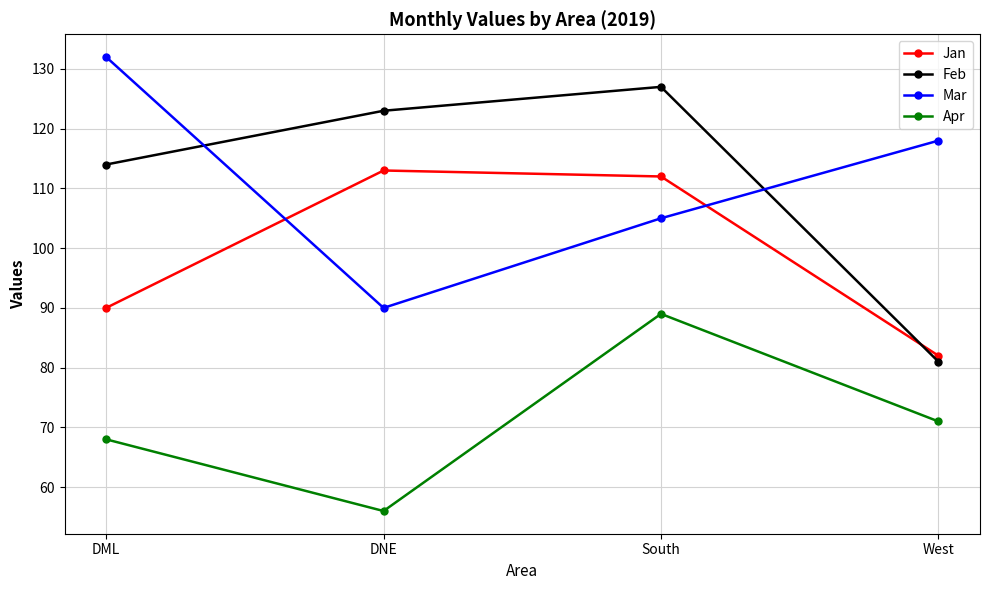

What is the value of the Jan point at the 4th from the left?

82